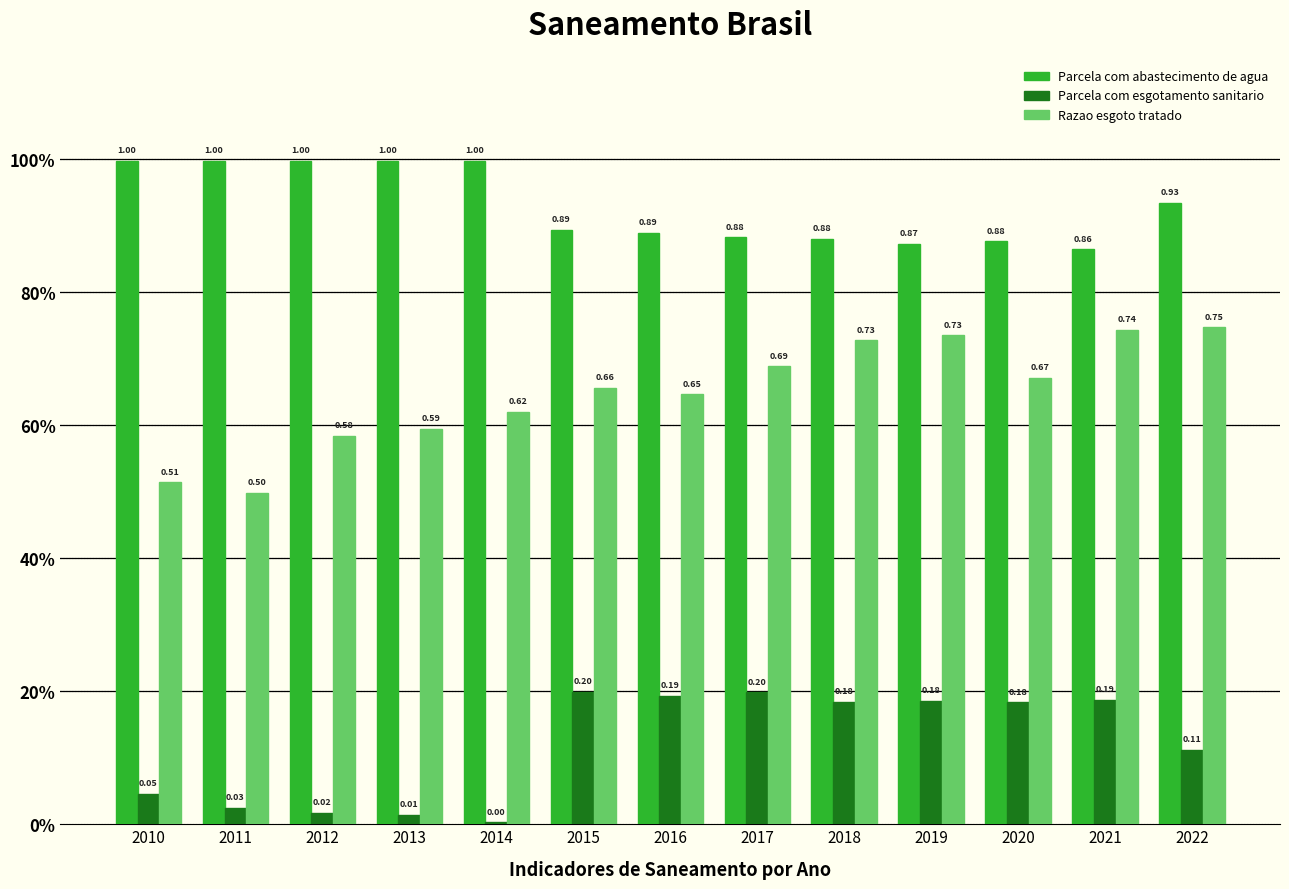

What is the difference between the Razao esgoto tratado values at 2017 and 2010?

0.2